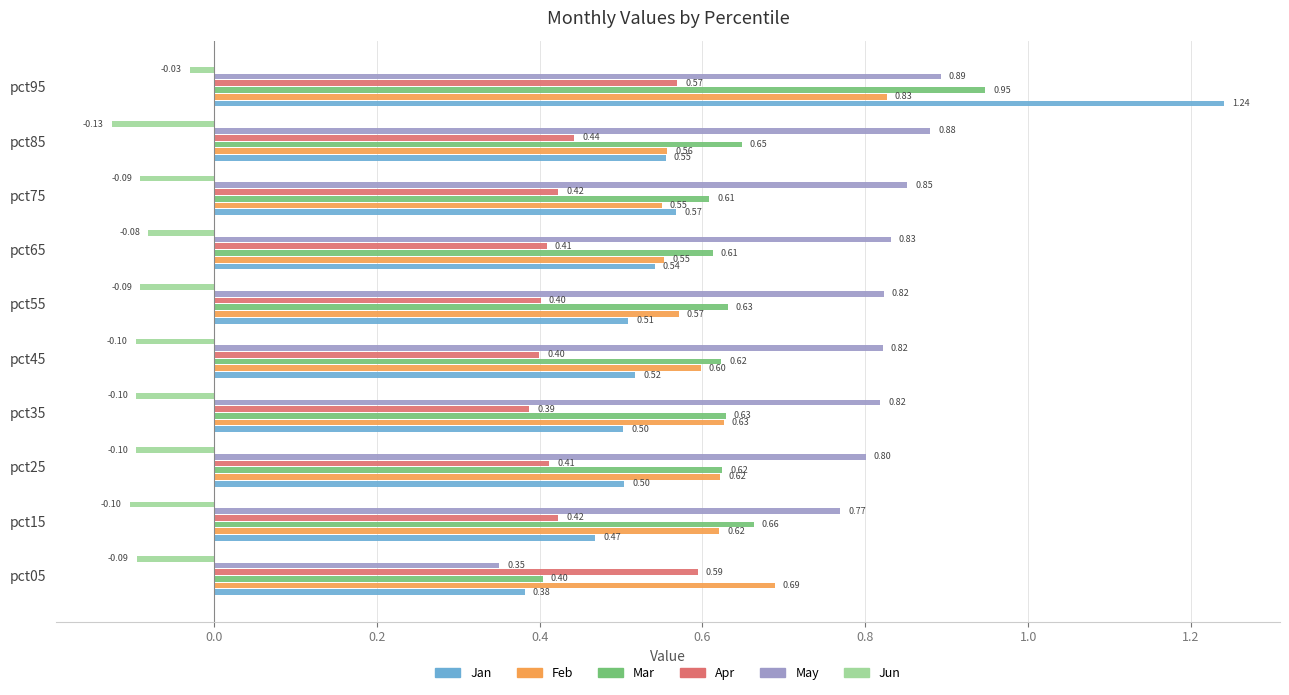

What is the difference between the second highest and minimum values in the Jan series?

0.2